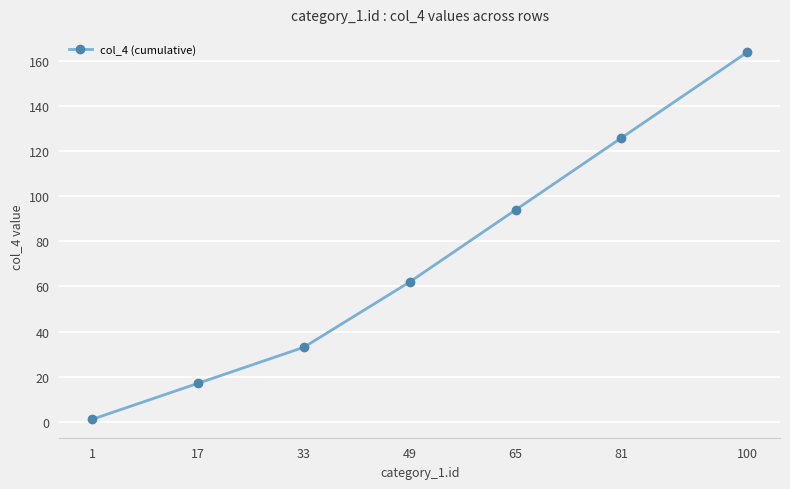

Is it true that the value at 100 is 238?

False